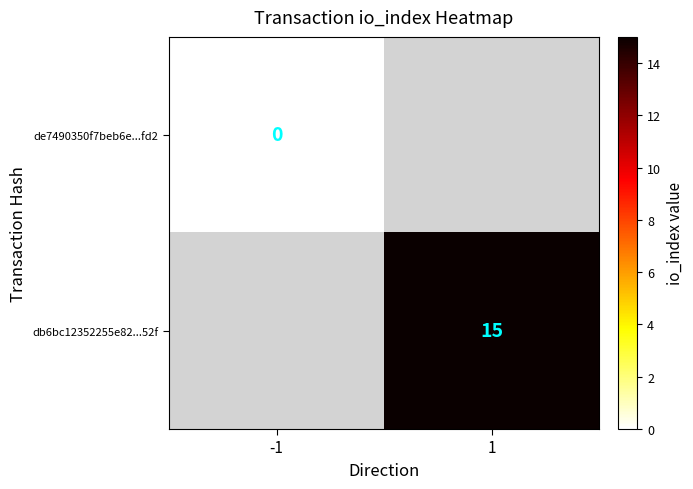

True or false: db6bc12352255e82...52f has a value of 5 at 1.

False